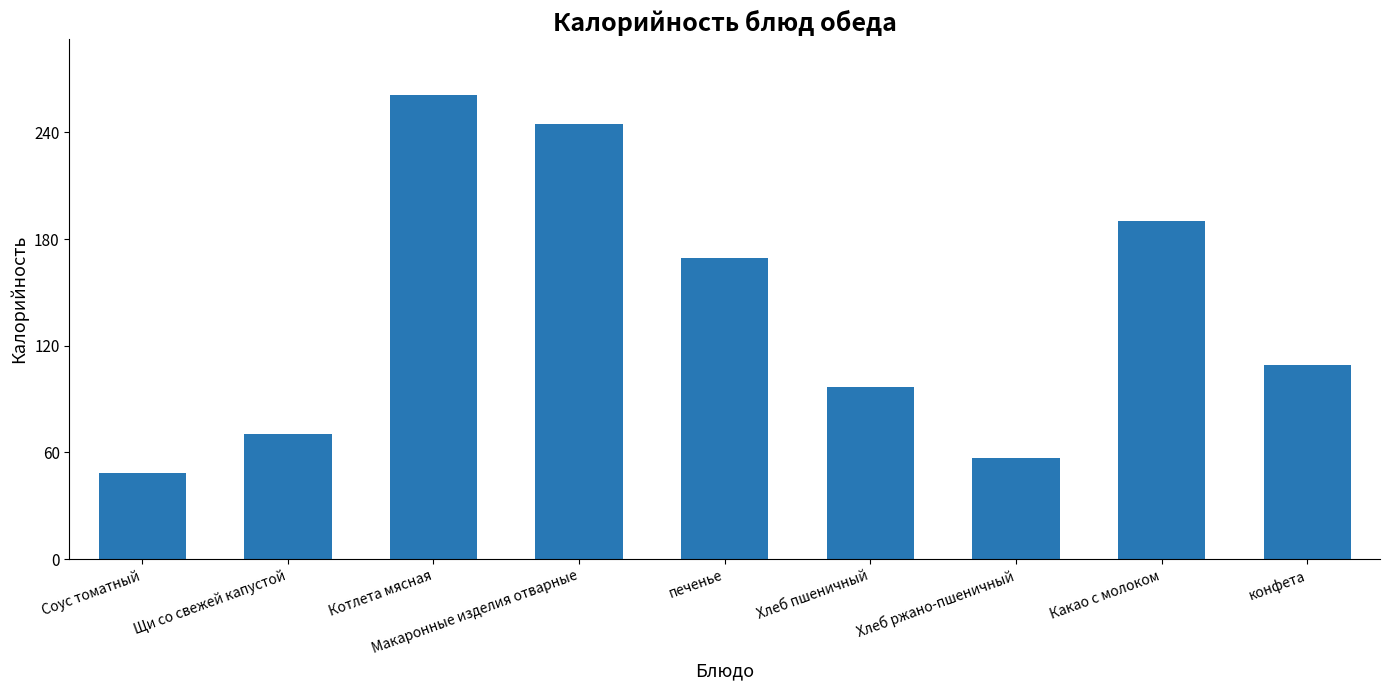

Which label corresponds to the smallest value in the chart?

Соус томатный